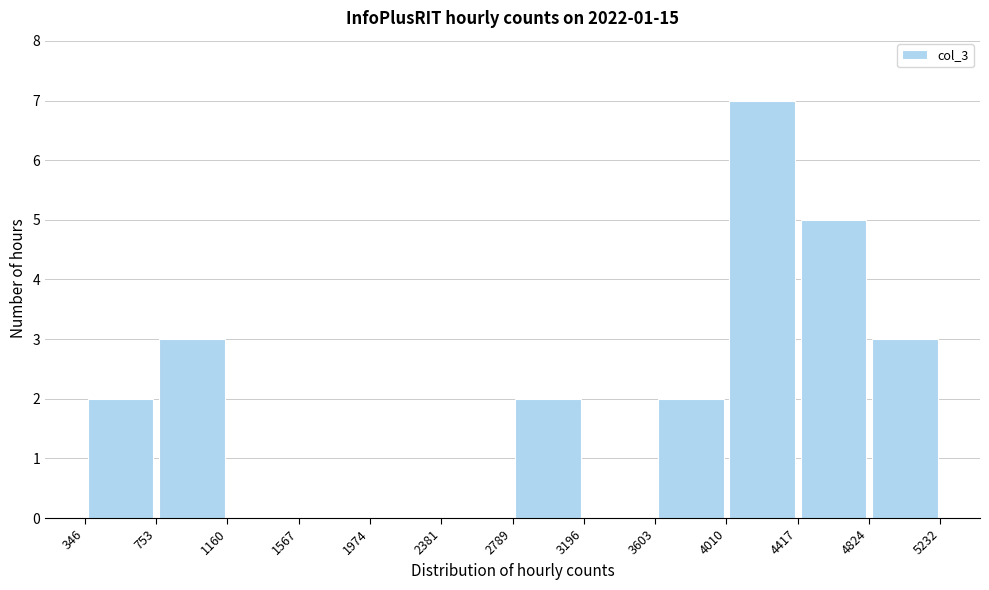

What is the height of the bar covering 4824 to 5232 on the x-axis? The values are not printed on the chart, so give them approximately, as read against the axis.

3